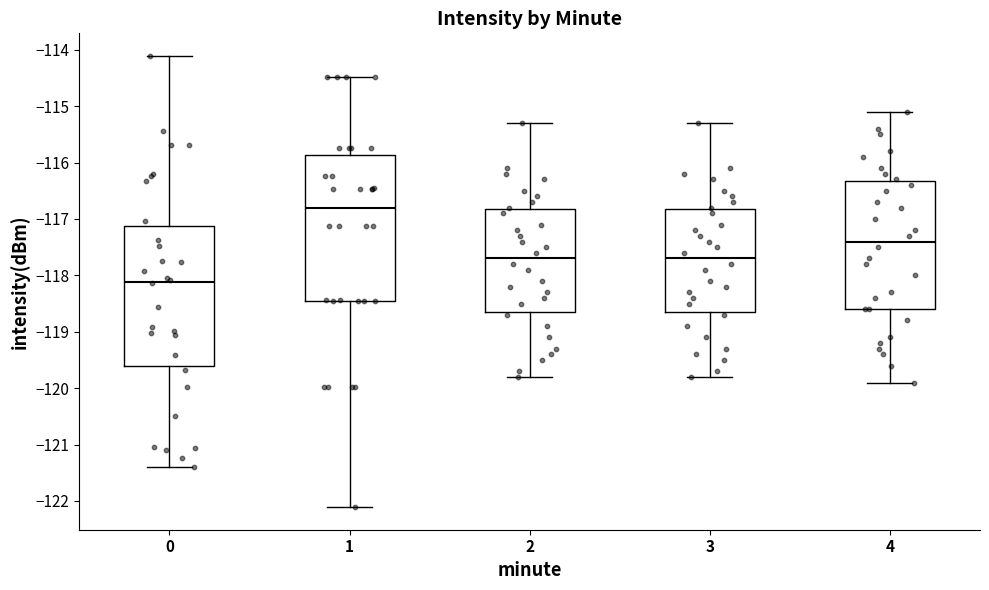

Which box's median line is the highest?

1